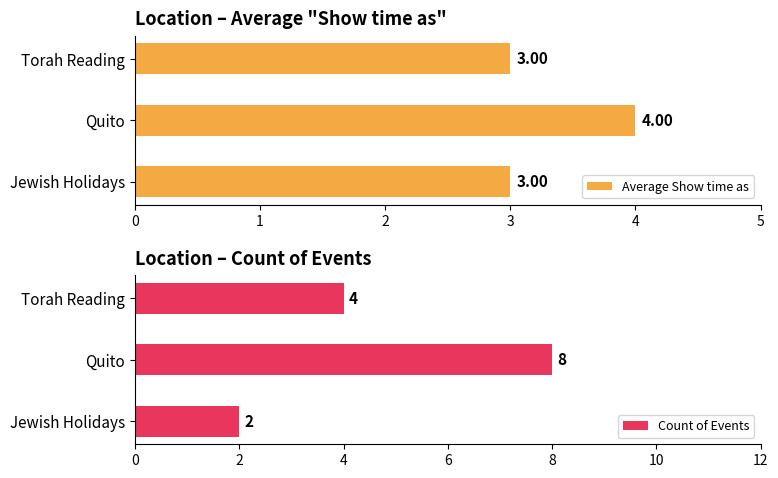

The Average Show time as series shows 3 at Jewish Holidays. True or false?

True